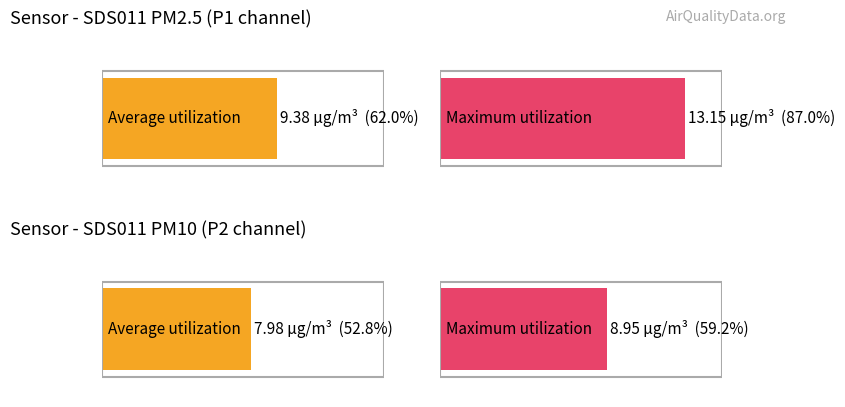

Are the bars horizontal?

Yes